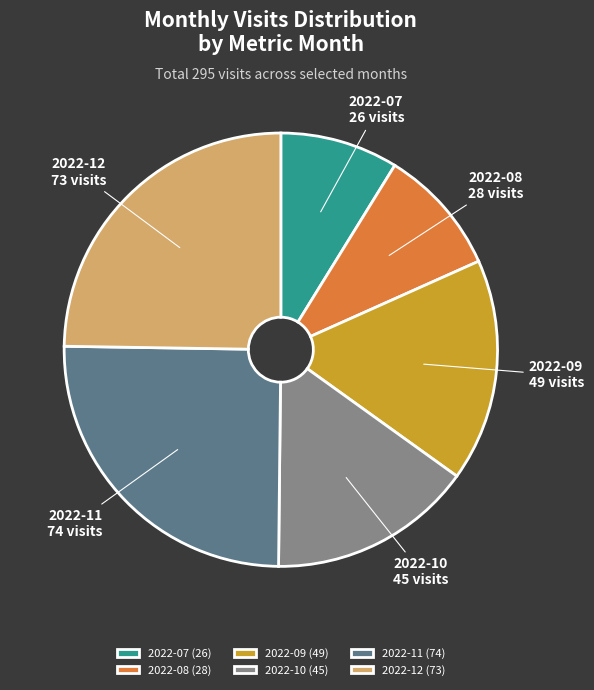

True or false: 2022-07 (26) accounts for 9% of the total.

True